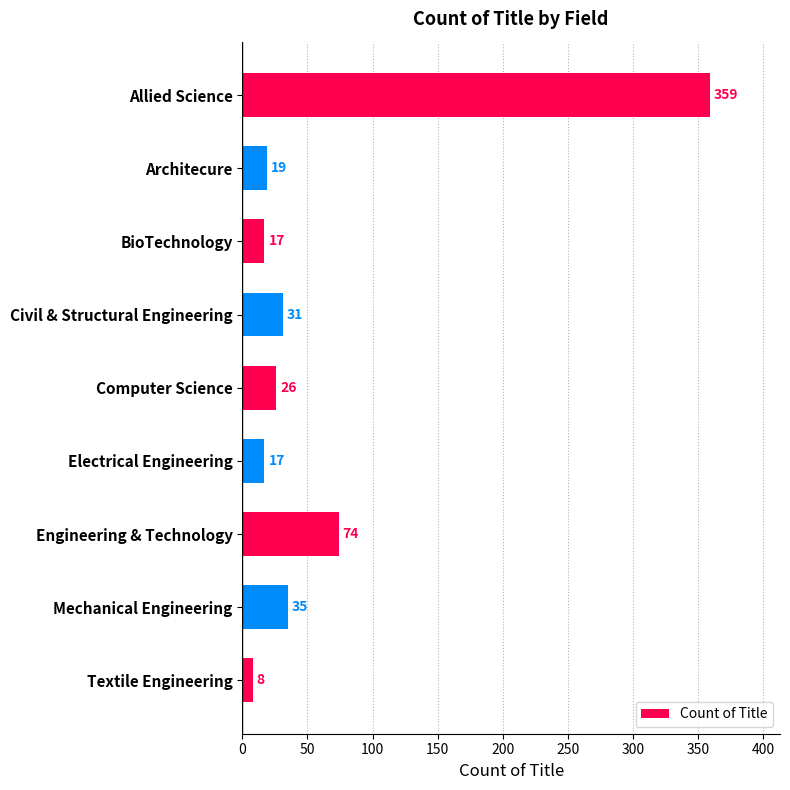

Where is the data nearest to the value 183?

Engineering & Technology